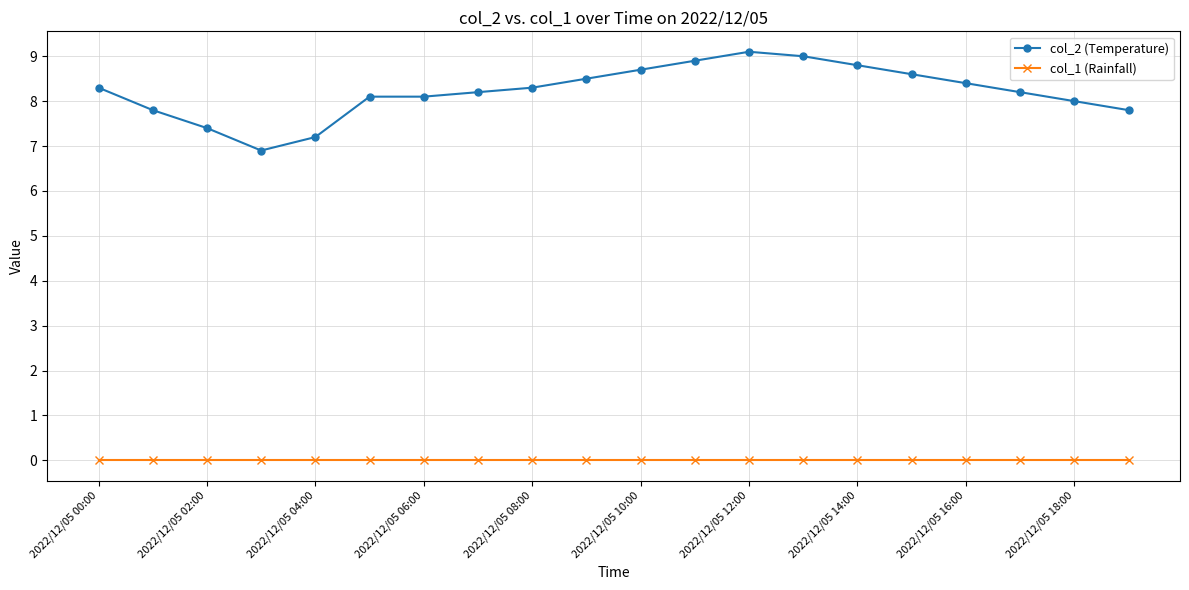

True or false: col_2 (Temperature) and col_1 (Rainfall) intersect in this chart.

False